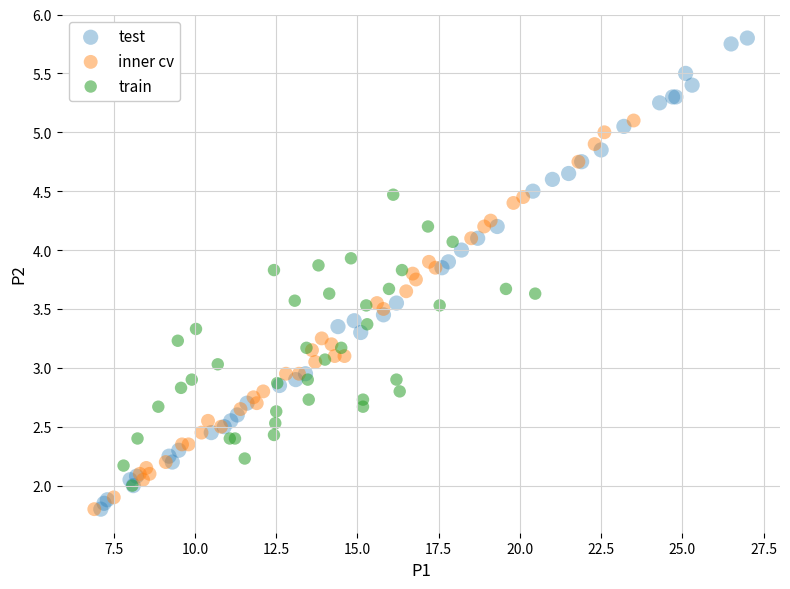

Which series reaches the maximum Y coordinate?

test